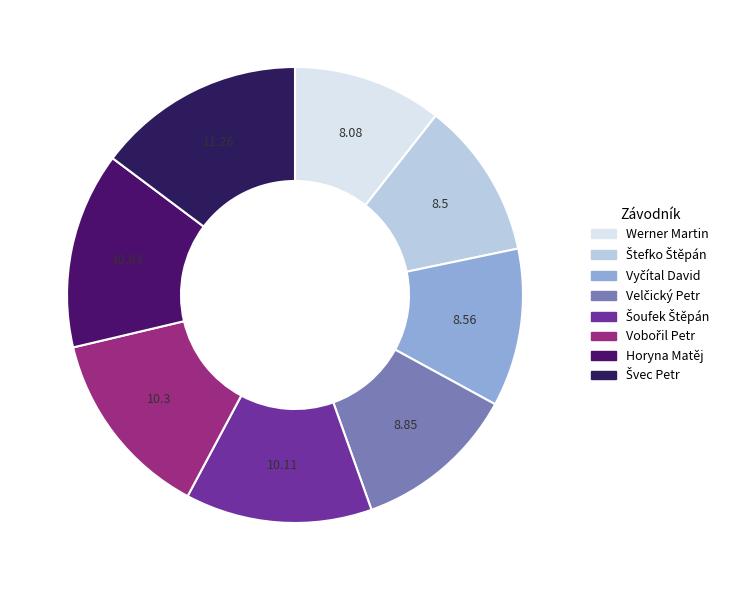

Which slice is the largest?

Švec Petr